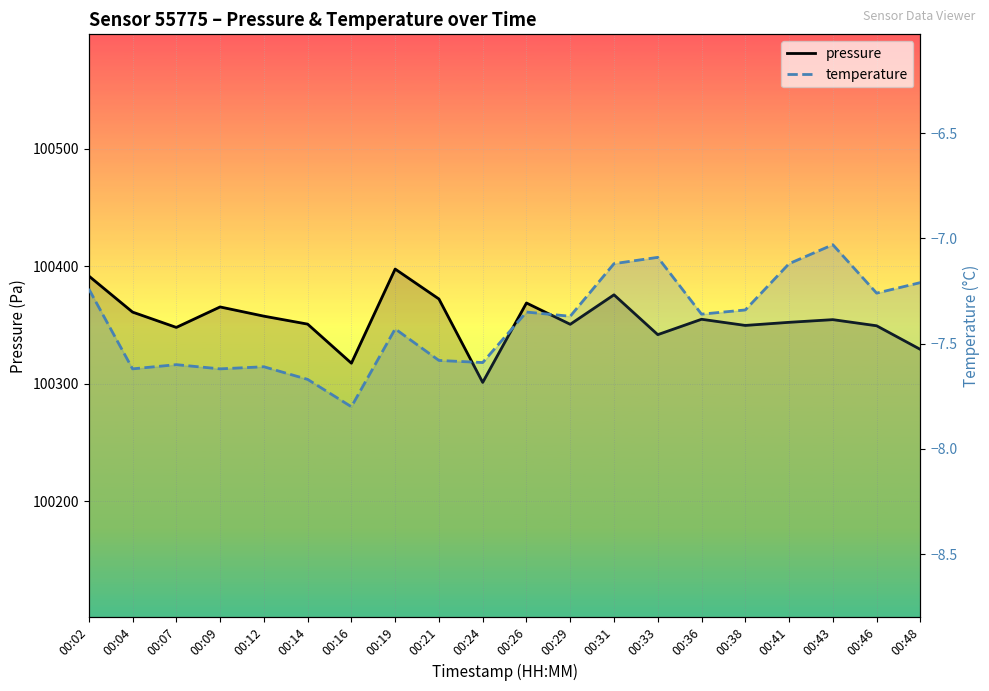

List the series in order of their overall mean, highest first.

pressure, temperature